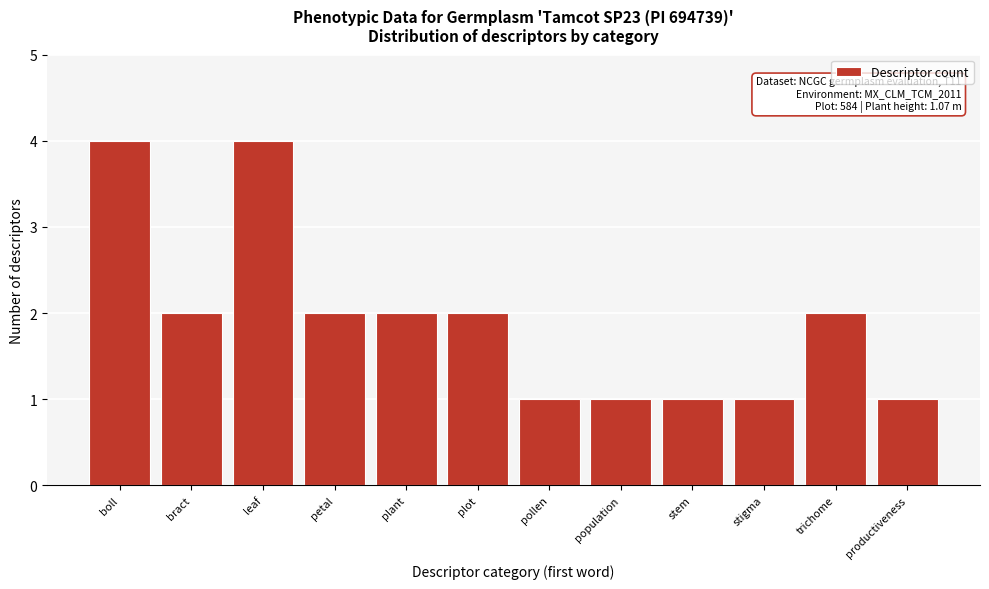

Reading left to right, what are all the values shown in this chart?

boll=4	bract=2	leaf=4	petal=2	plant=2	plot=2	pollen=1	population=1	stem=1	stigma=1	trichome=2	productiveness=1